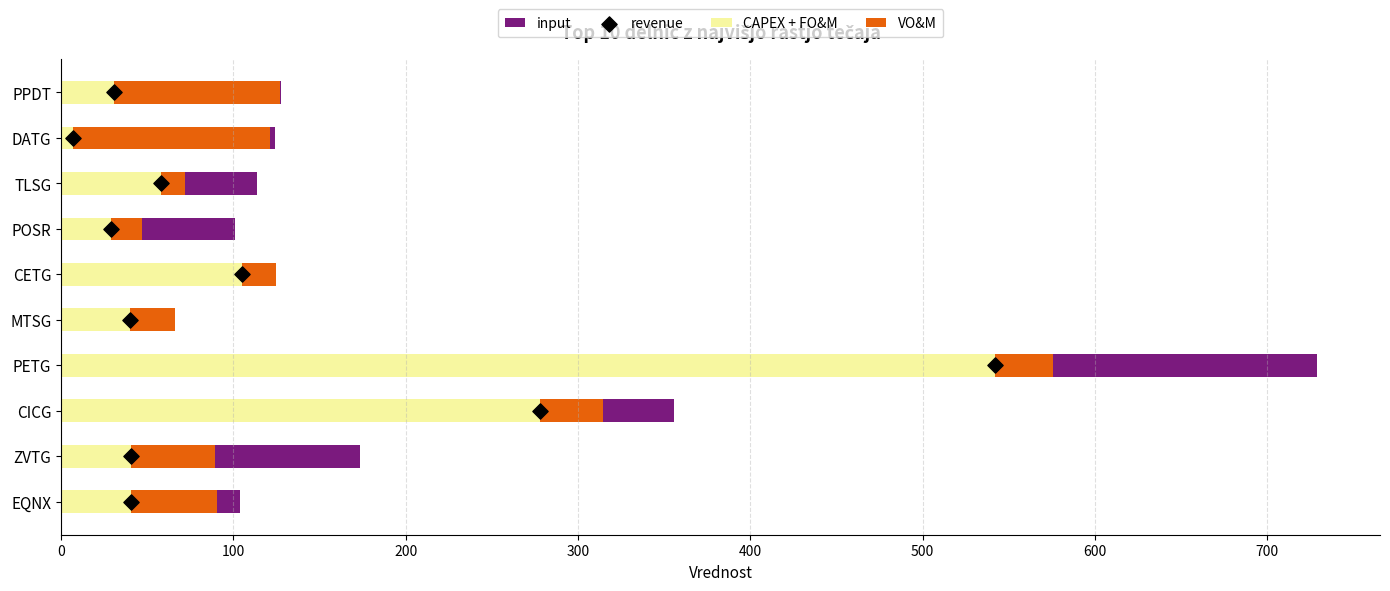

What is the sum of all CAPEX + FO&M values?

1170.8